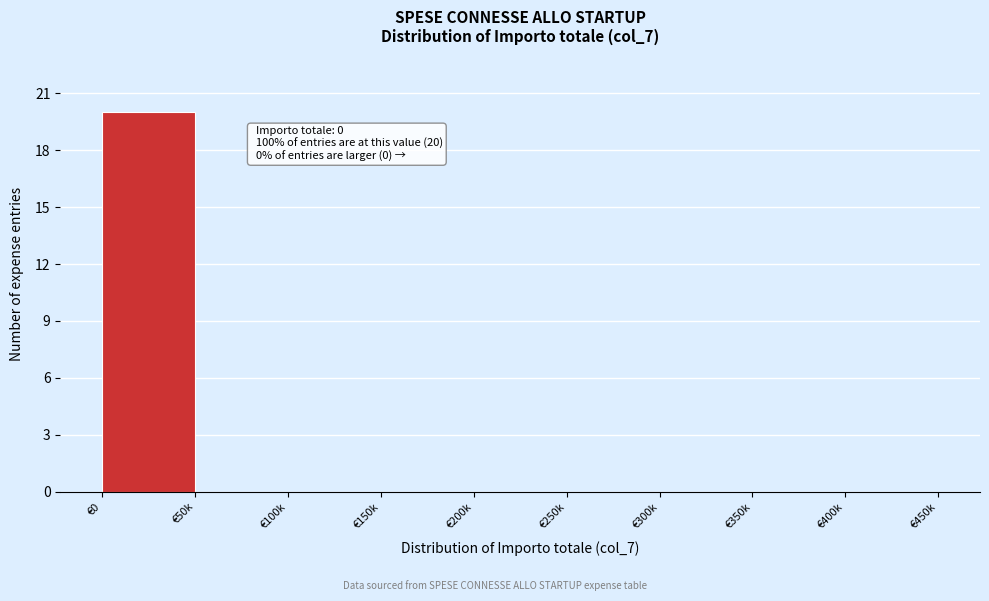

Reading left to right, transcribe all the data shown in this chart.

€0=20	€50k=0	€100k=0	€150k=0	€200k=0	€250k=0	€300k=0	€350k=0	€400k=0